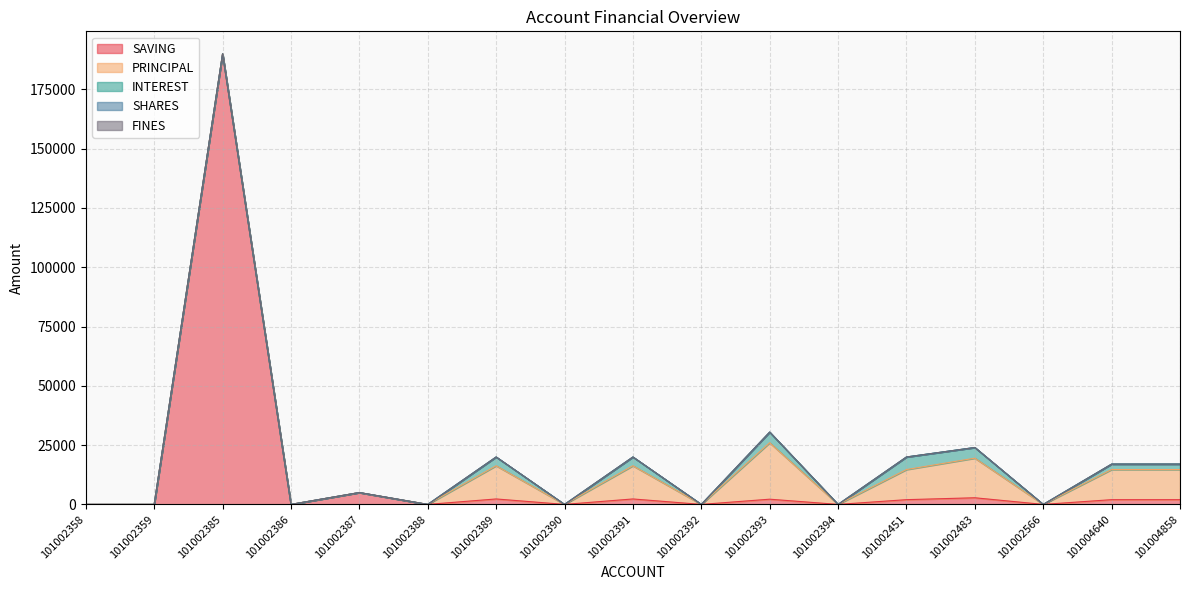

In PRINCIPAL, how many points are higher than both neighbors (excluding endpoints)?

4